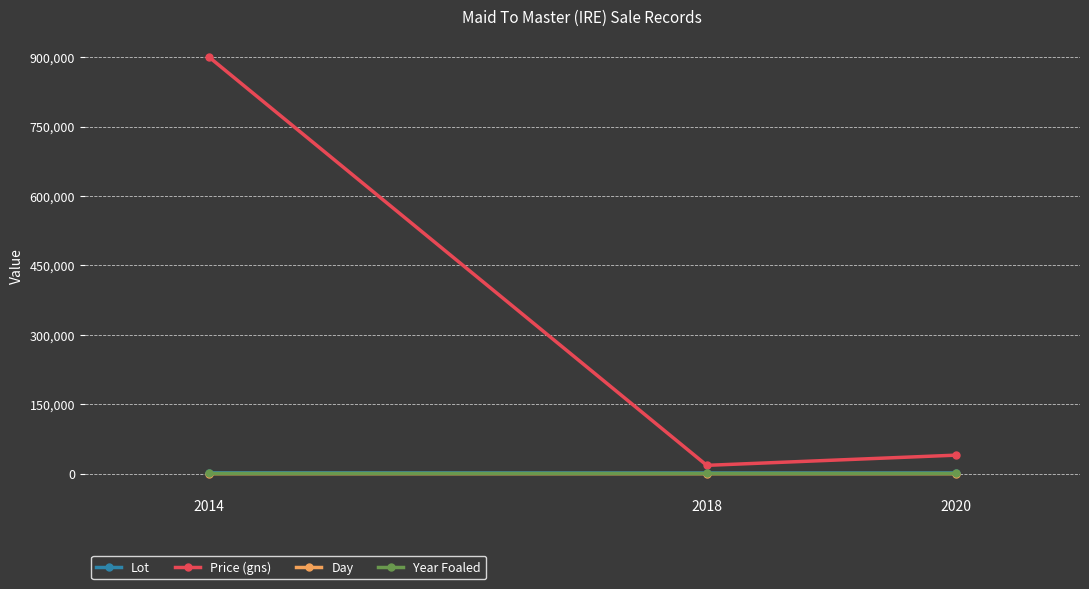

Which series changed the most between 2014 and 2020?

Price (gns)